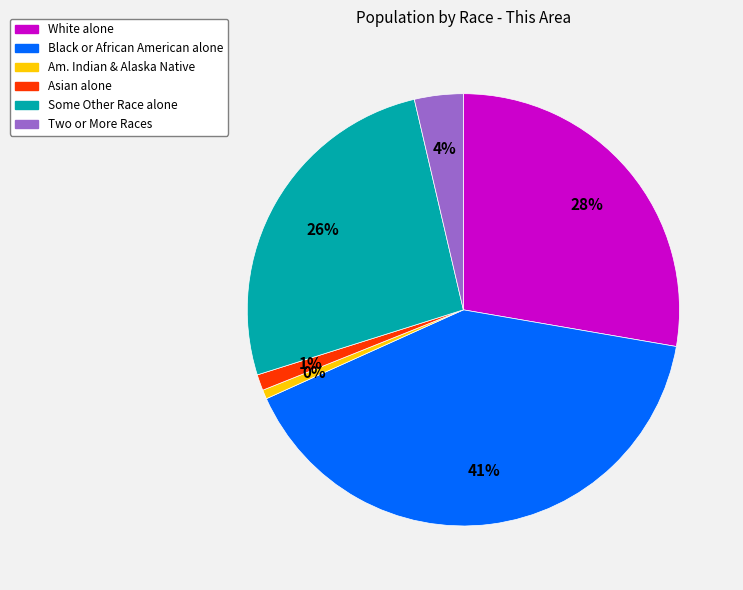

Which category has the smallest portion of the pie?

American Indian and Alaska Native